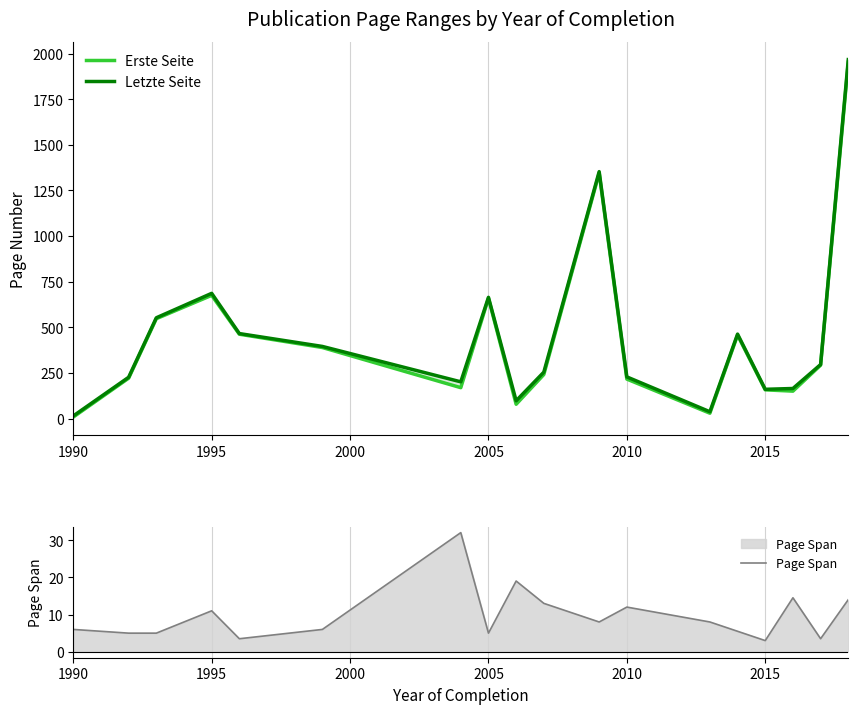

What are all the series names shown in the legend?

Erste Seite, Letzte Seite, Page Span